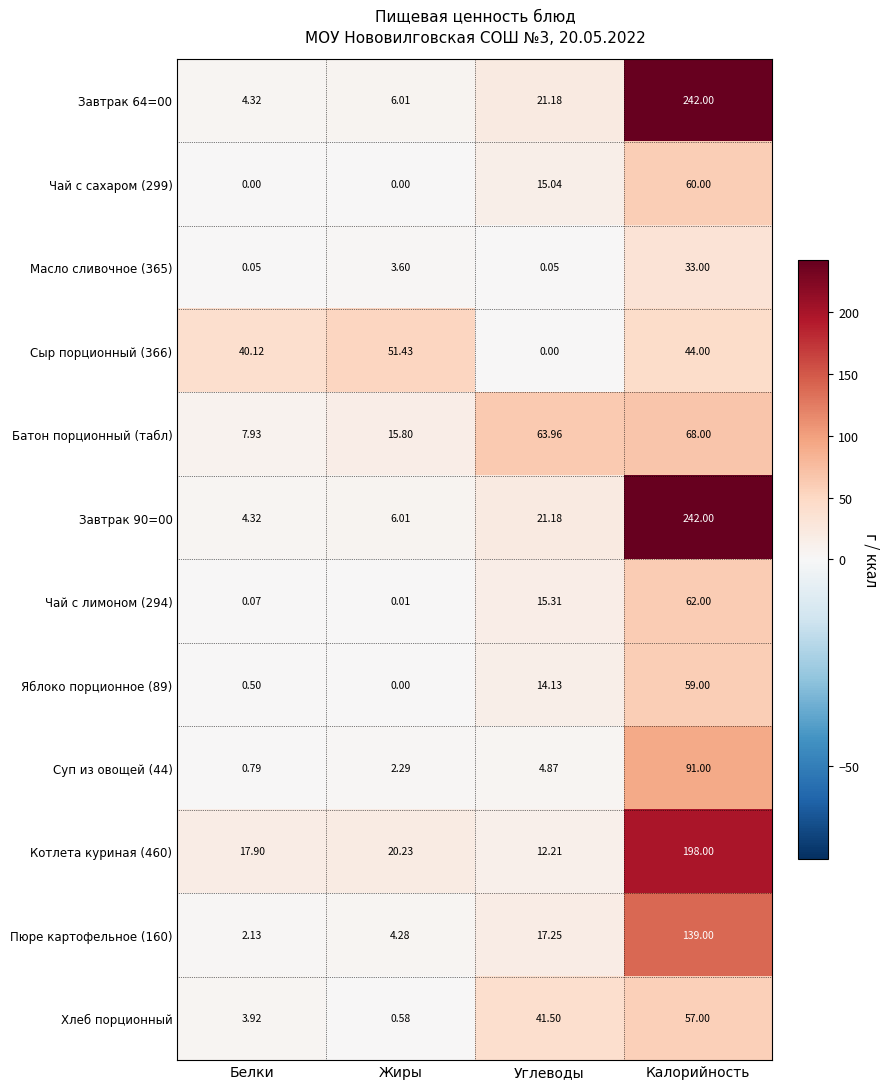

Where does the Яблоко порционное (89) series first go above 14?

Углеводы